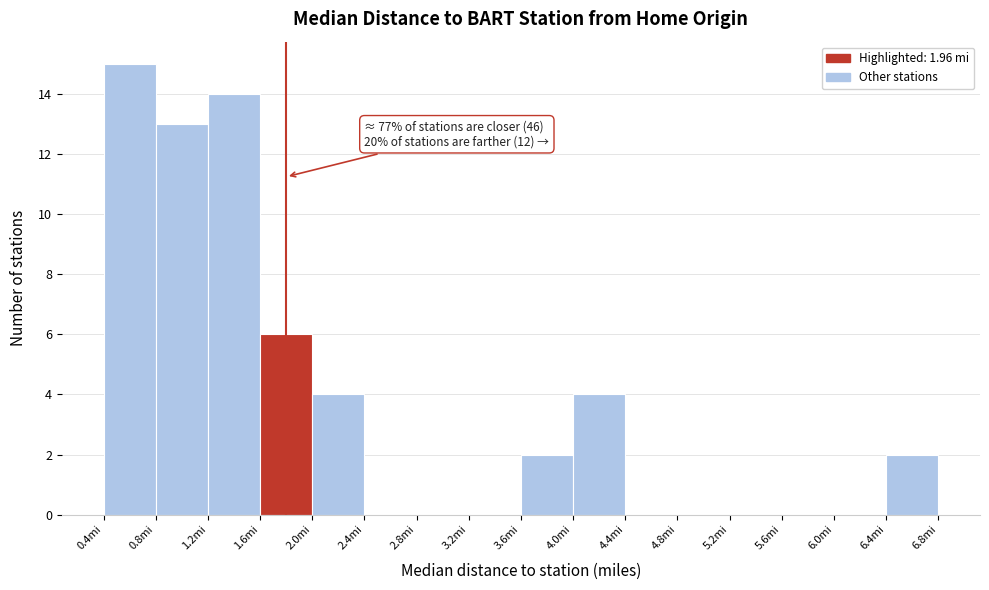

Over which range of the x-axis is the bar tallest?

0.4 to 0.8